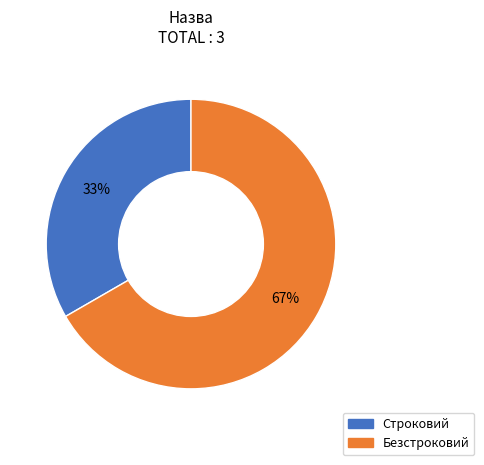

Combined, do Строковий and Безстроковий account for over 50%?

Yes